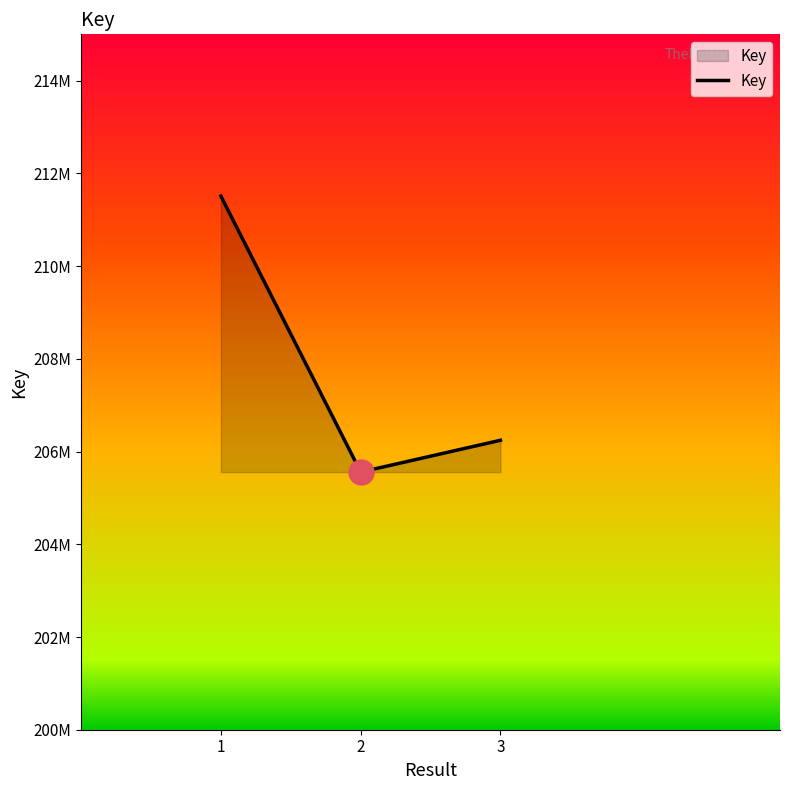

Does the chart have visible grid lines?

No